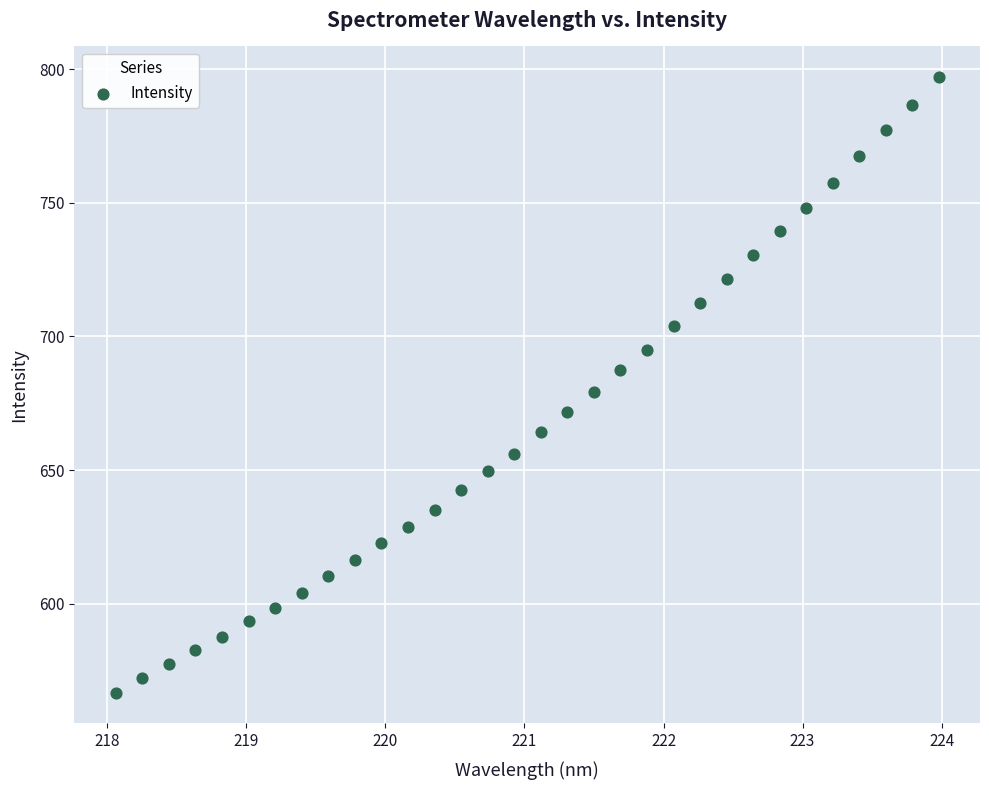

What is the range of X values (max minus min)?

5.9